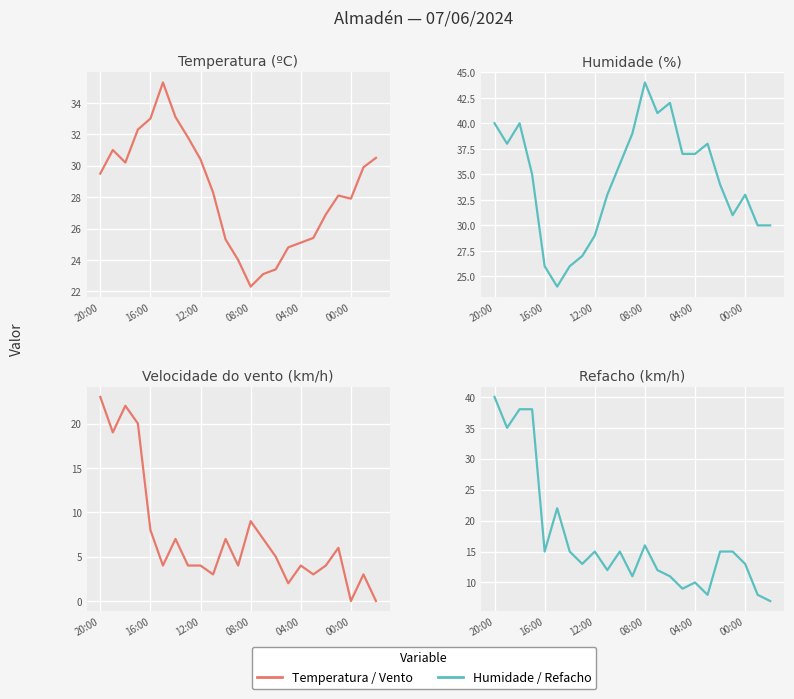

What is the sum of the Humidade (%) values at 16 and 9?

70.0